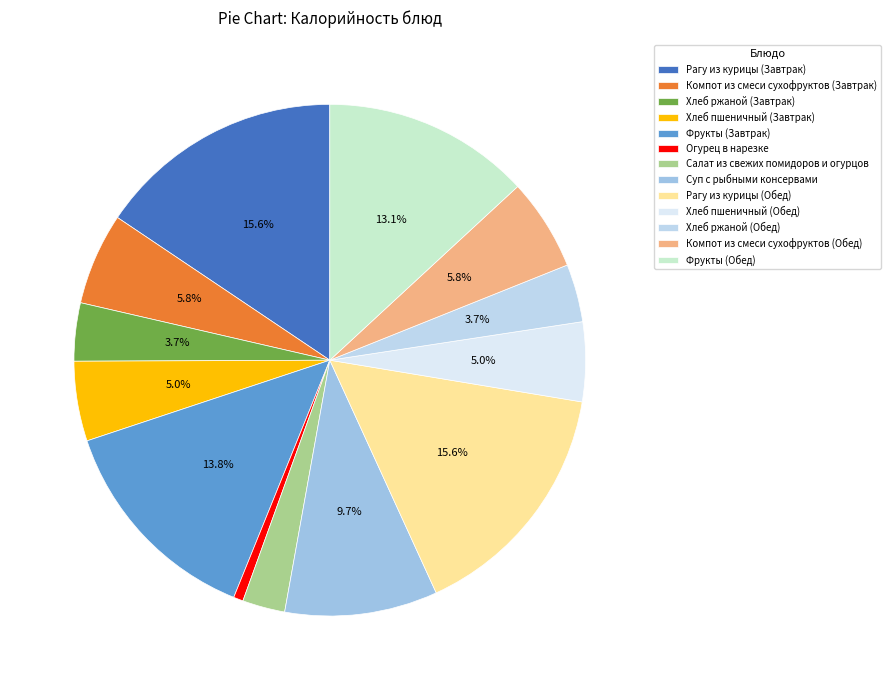

True or false: Компот из смеси сухофруктов (Обед) accounts for 6% of the total.

True